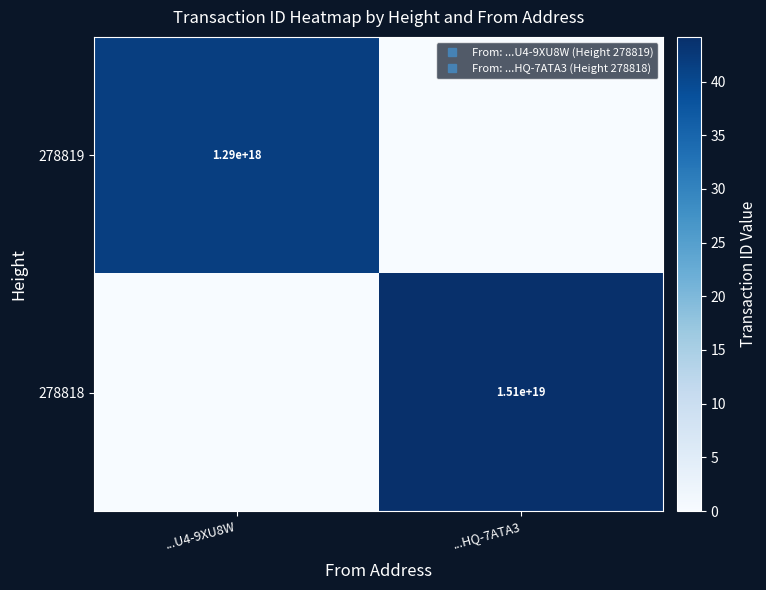

At which label does 278819 reach its minimum?

...HQ-7ATA3